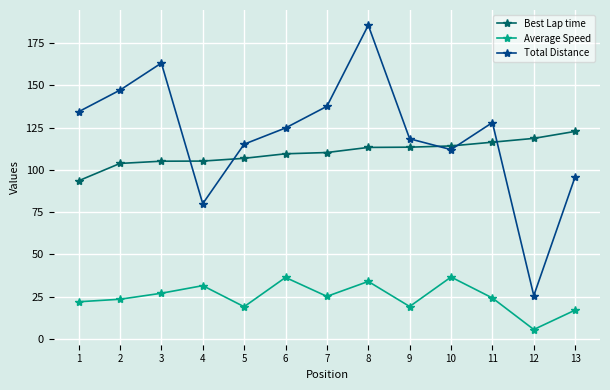

How many categories are shown in the chart?

13